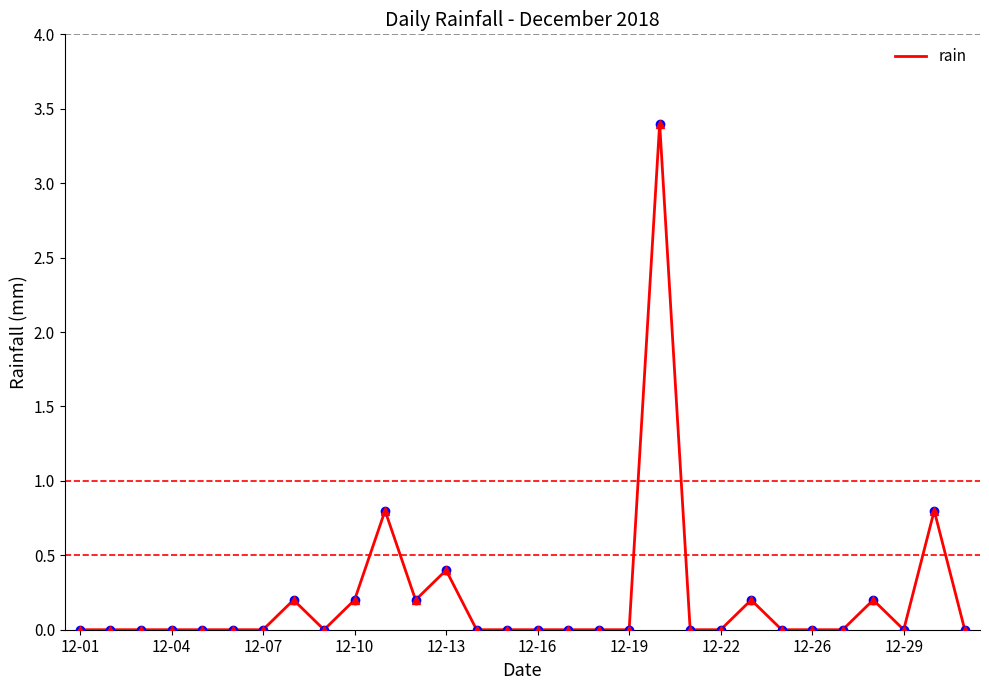

What is the greatest value displayed?

3.4